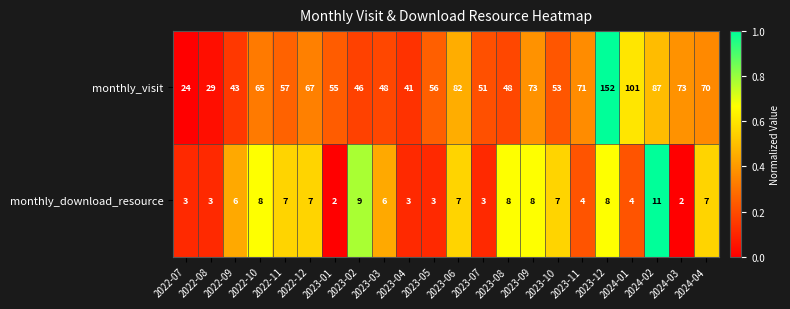

What is the sum of all monthly_visit values?

1392